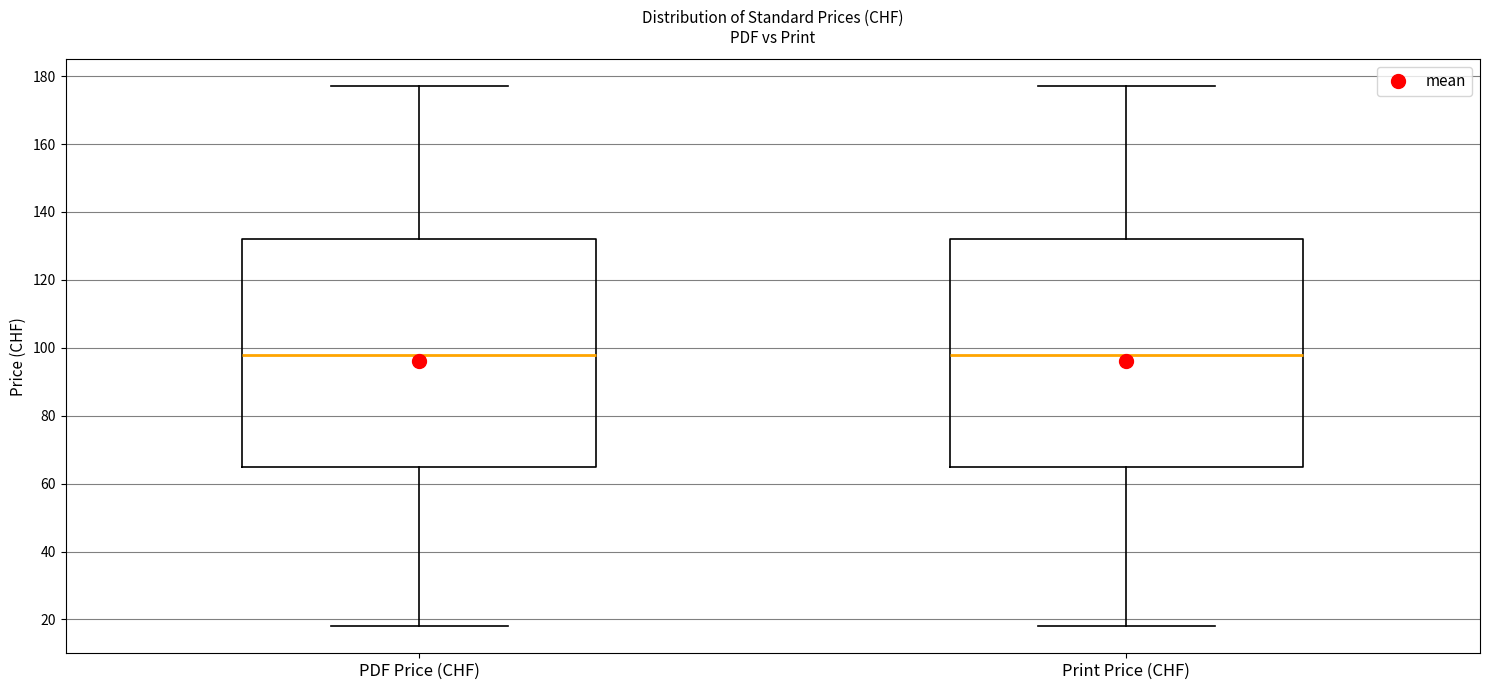

Reading left to right, transcribe this box plot: for each box, give where its median line is, the range the box spans, and where its two whiskers end, as read against the y-axis. The values are not printed on the chart, so give them approximately, as read against the axis.

PDF Price (CHF): median 98, box 66 to 132, whiskers 18 to 178
Print Price (CHF): median 98, box 66 to 132, whiskers 18 to 178